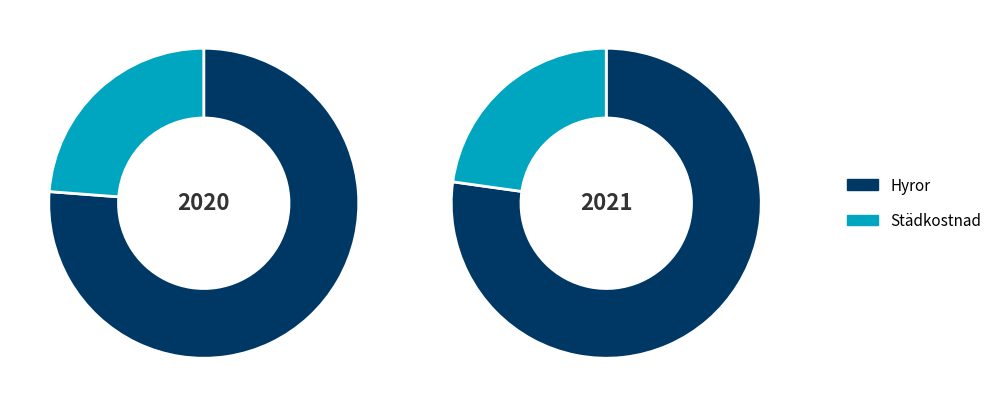

Which category accounts for the majority?

Hyror